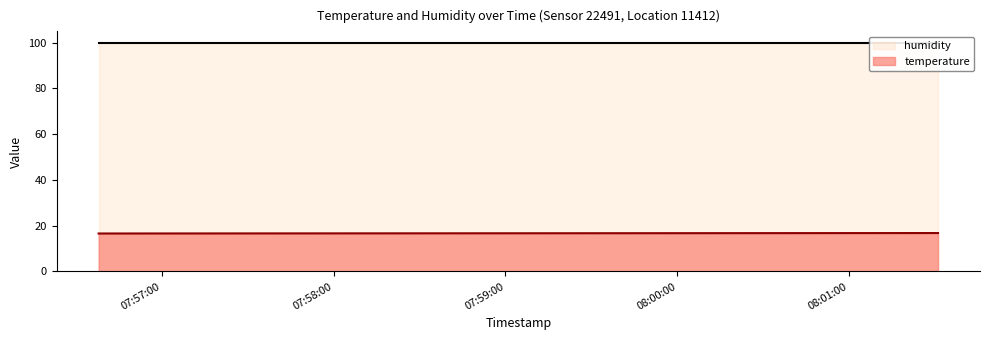

At which label is the value closest to 16?

2023-05-27T07:56:38